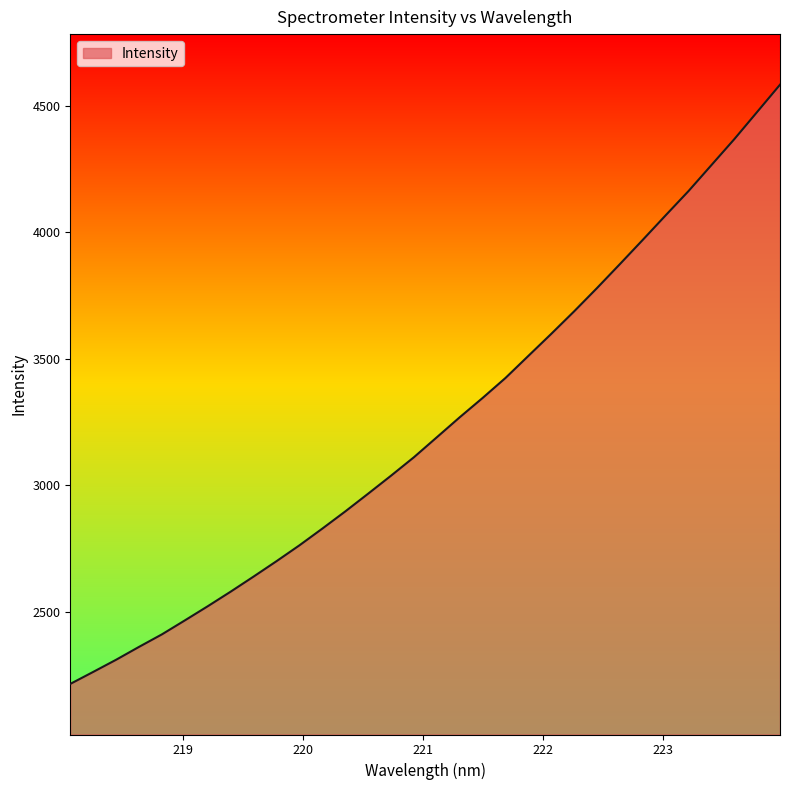

How many values are below 3189?

16